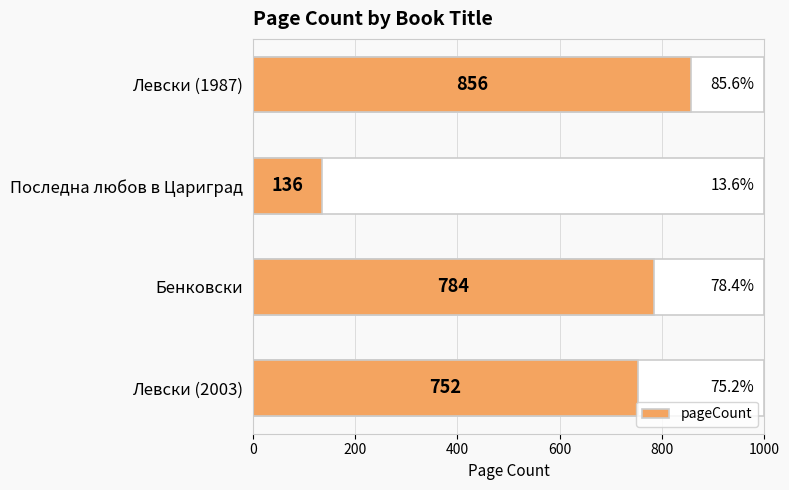

How many distinct data groups are displayed?

1